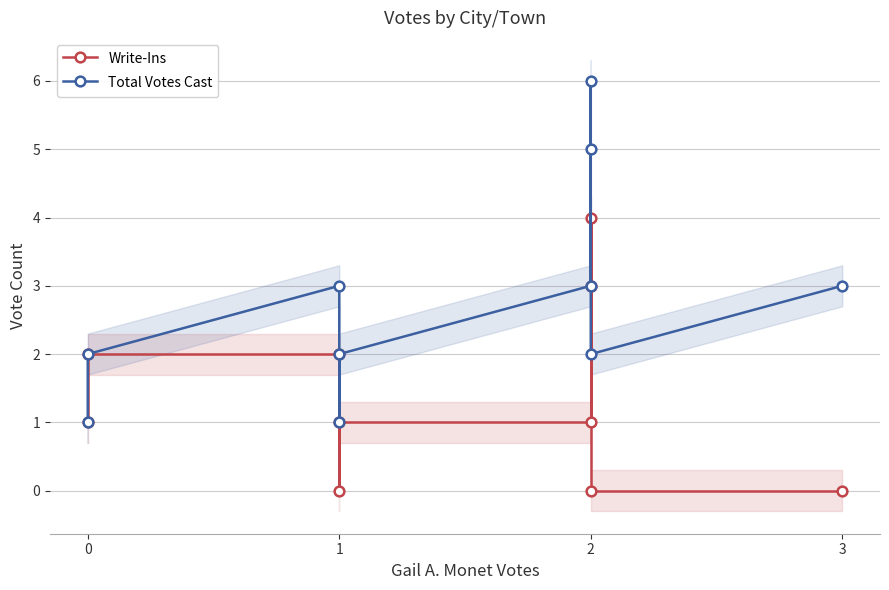

Is the value of Total Votes Cast at 2 greater than the value of Write-Ins at 1?

Yes